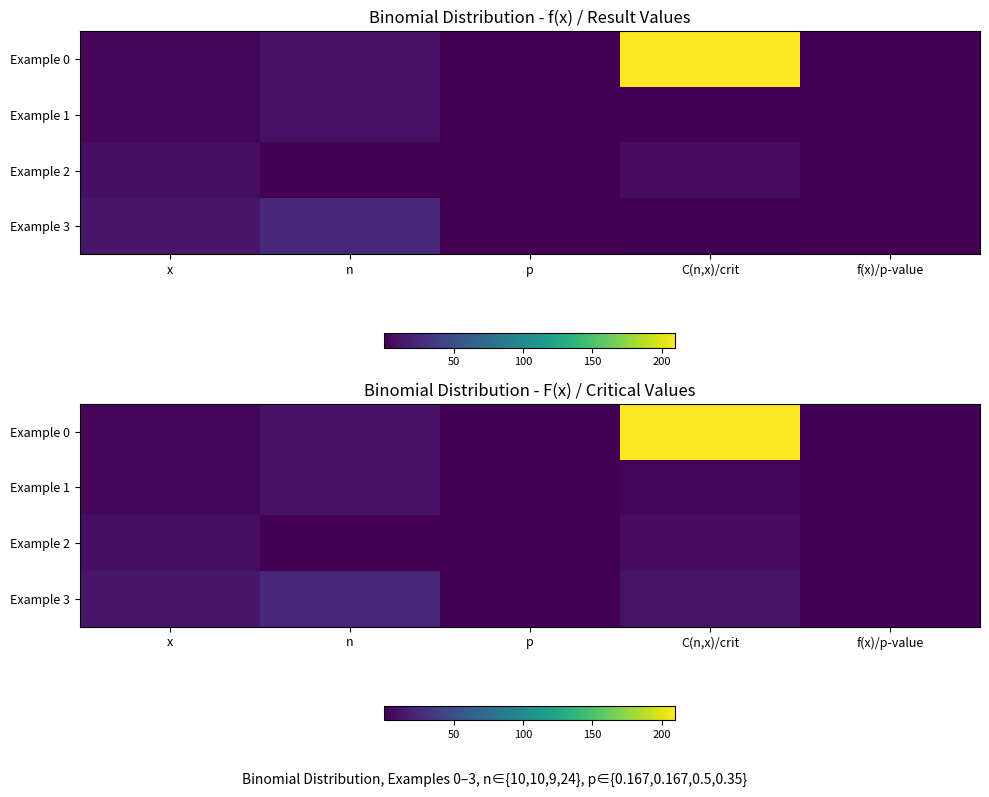

What is the greatest value displayed?

210.0